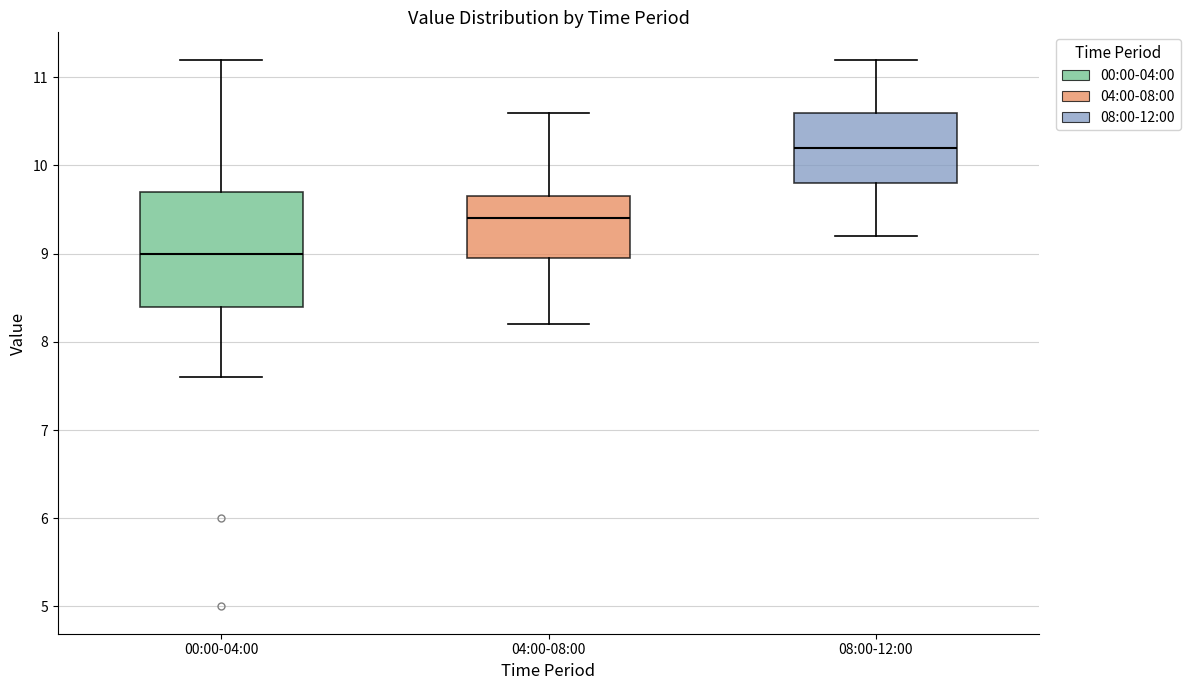

Comparing the boxes themselves (not the whiskers), which one is the tallest?

00:00-04:00